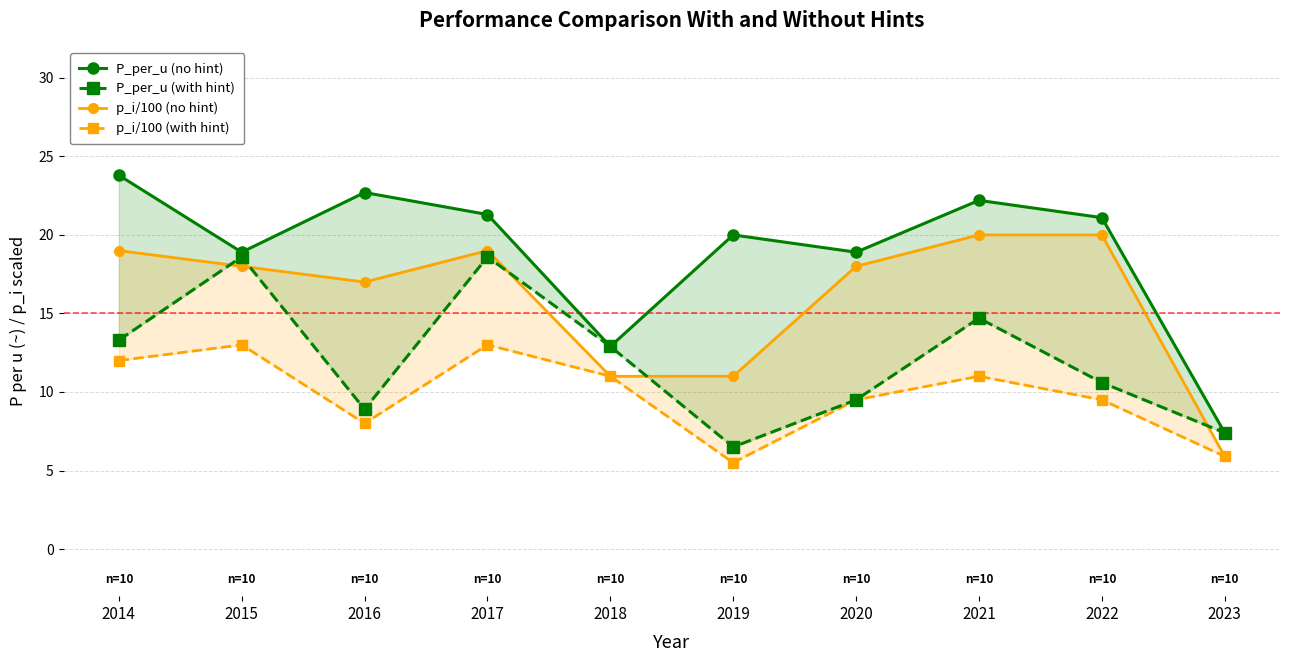

What is the value of the p_i/100 (with hint) point at the 4th from the left?

13.0